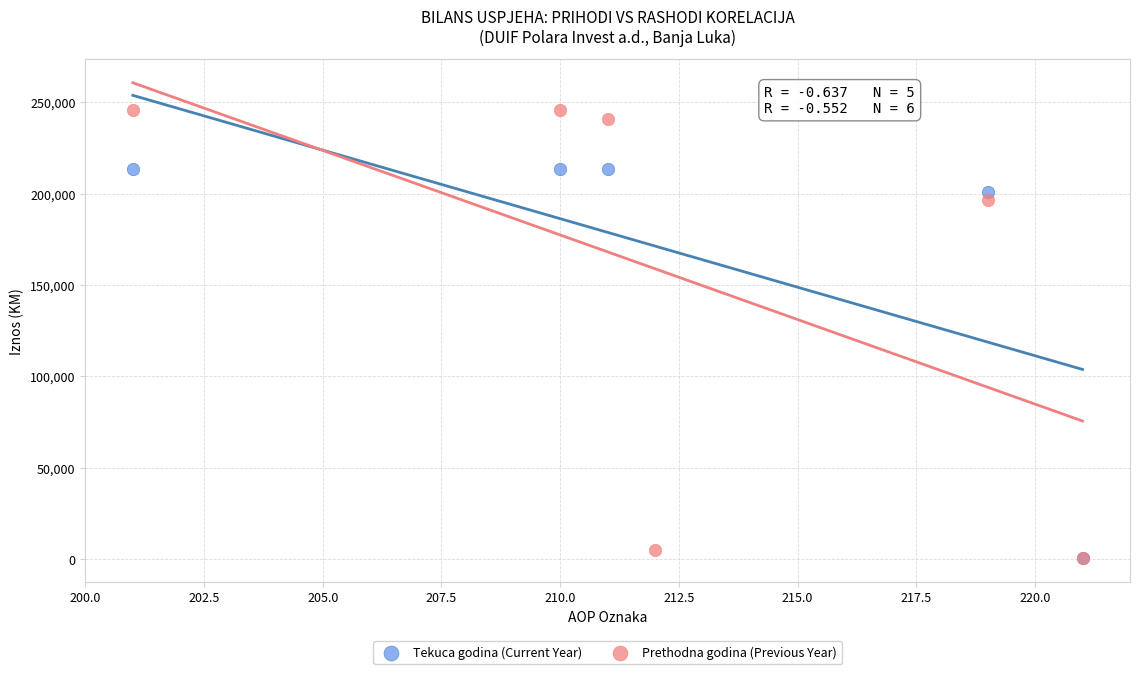

Which series has the largest Y range (max minus min)?

Prethodna godina (Previous Year)